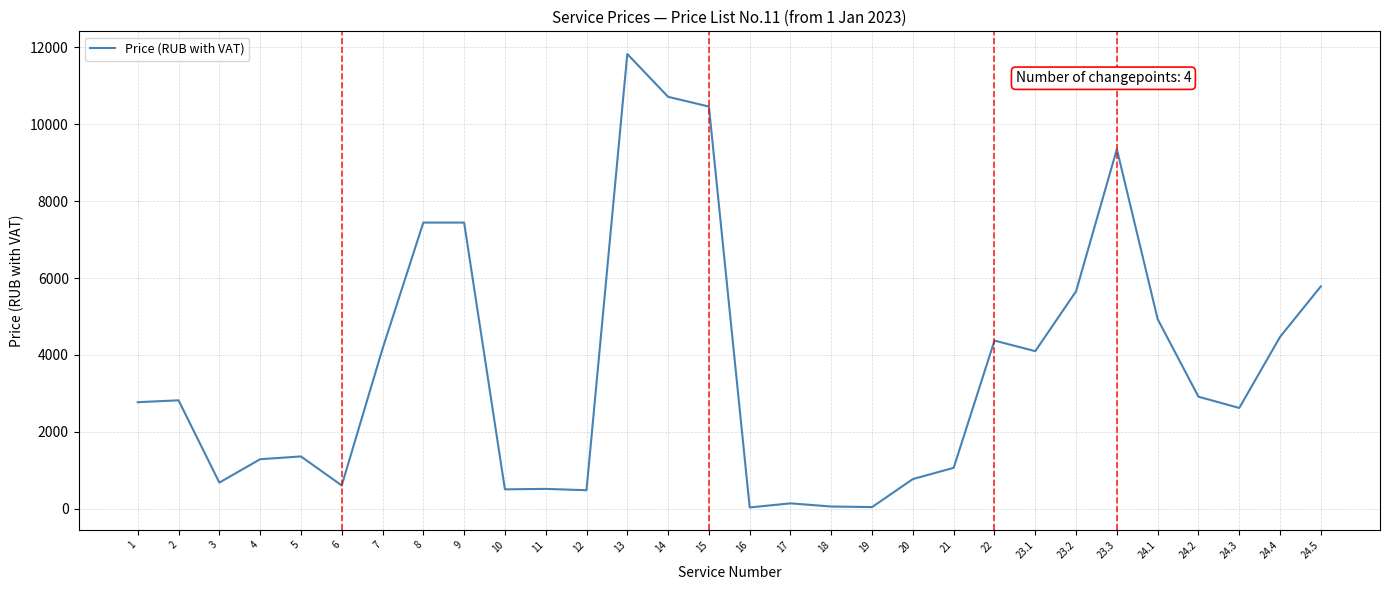

Is it true that the value at 24.3 is 4410.9?

False